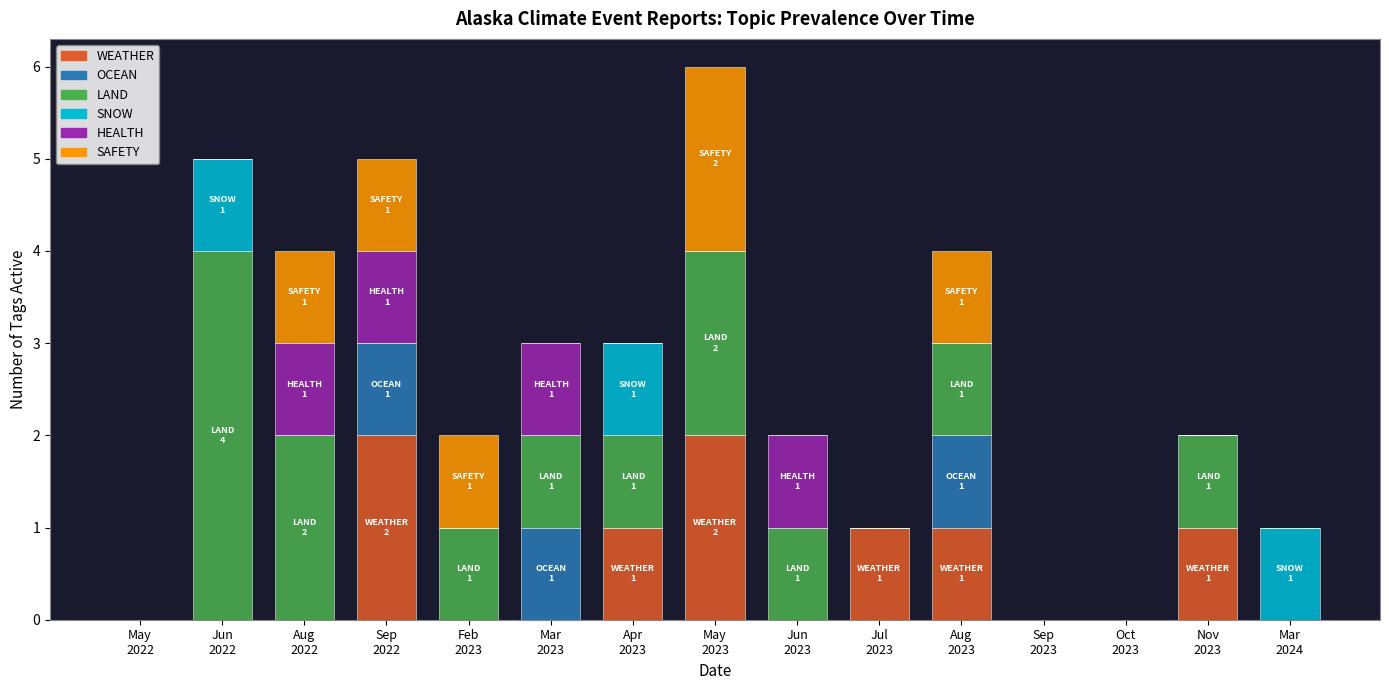

Where does the LAND series first go above 1?

Jun
2022